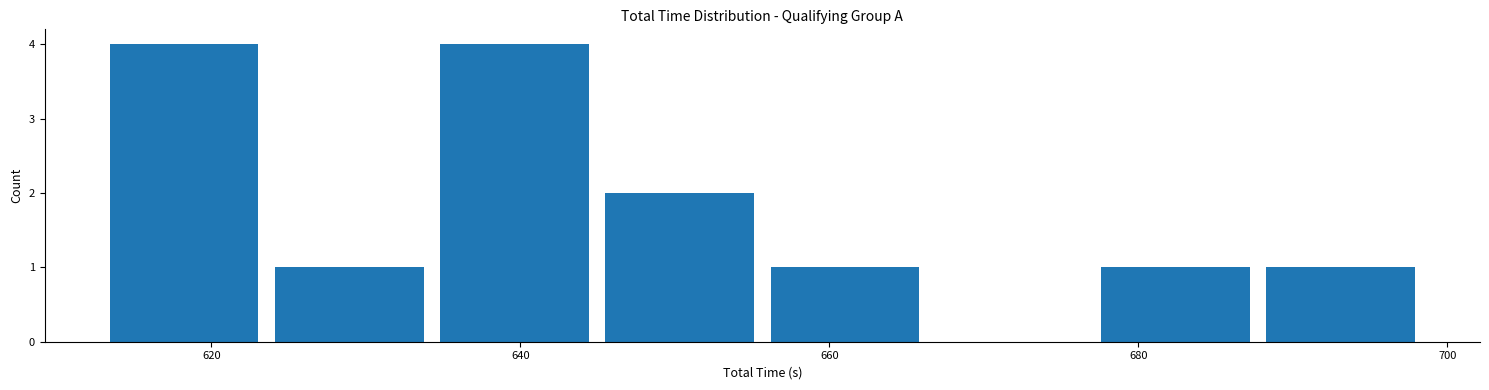

Reading left to right, list every bar in this chart as the range it spans on the x-axis followed by its height. Neither the bar edges nor the heights are printed on the chart, so give them approximately, as read against the axes.

612 to 624: 4
624 to 634: 1
634 to 644: 4
644 to 656: 2
656 to 666: 1
666 to 678: 0
678 to 688: 1
688 to 698: 1